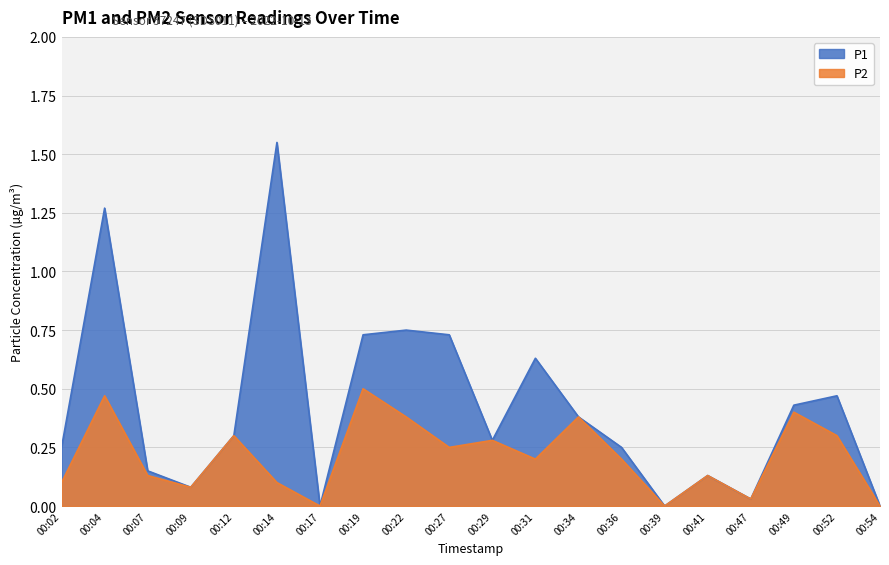

Reading left to right, what are all the values shown in this chart?

P1: 00:02=0.2	00:04=1.3	00:07=0.1	00:09=0.1	00:12=0.3	00:14=1.6	00:17=0.0	00:19=0.7	00:22=0.8	00:27=0.7	00:29=0.3	00:31=0.6	00:34=0.4	00:36=0.2	00:39=0.0	00:41=0.1	00:47=0.0	00:49=0.4	00:52=0.5	00:54=0.0
P2: 00:02=0.1	00:04=0.5	00:07=0.1	00:09=0.1	00:12=0.3	00:14=0.1	00:17=0.0	00:19=0.5	00:22=0.4	00:27=0.2	00:29=0.3	00:31=0.2	00:34=0.4	00:36=0.2	00:39=0.0	00:41=0.1	00:47=0.0	00:49=0.4	00:52=0.3	00:54=0.0